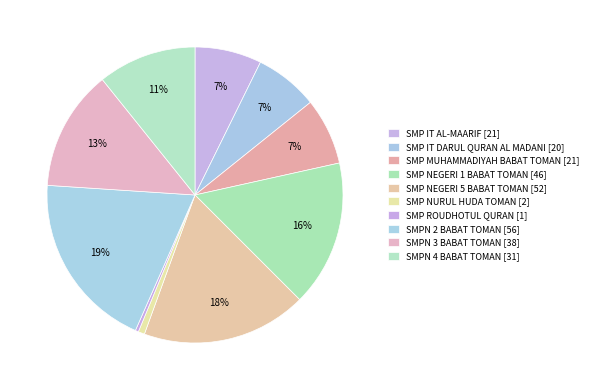

How many slices are in this pie chart?

10